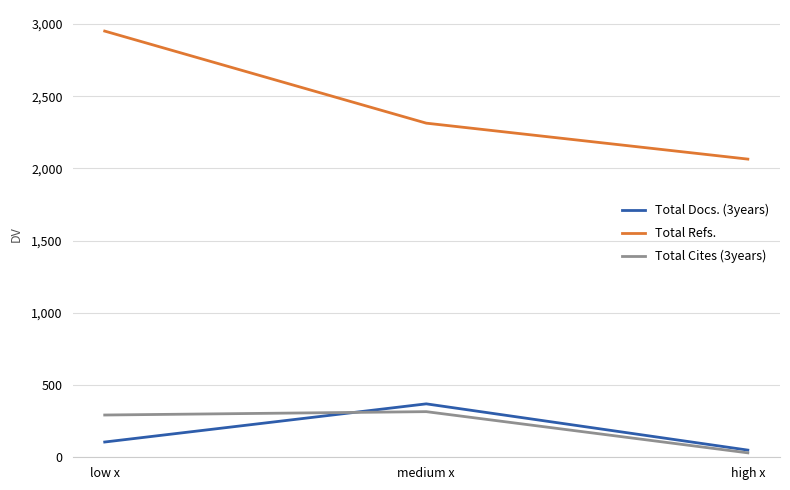

At how many categories does at least one series exceed 2257?

2